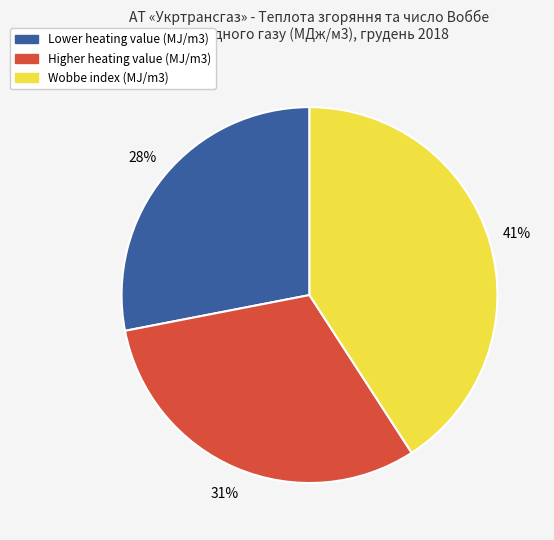

True or false: Higher heating value (MJ/m3) accounts for 31% of the total.

True